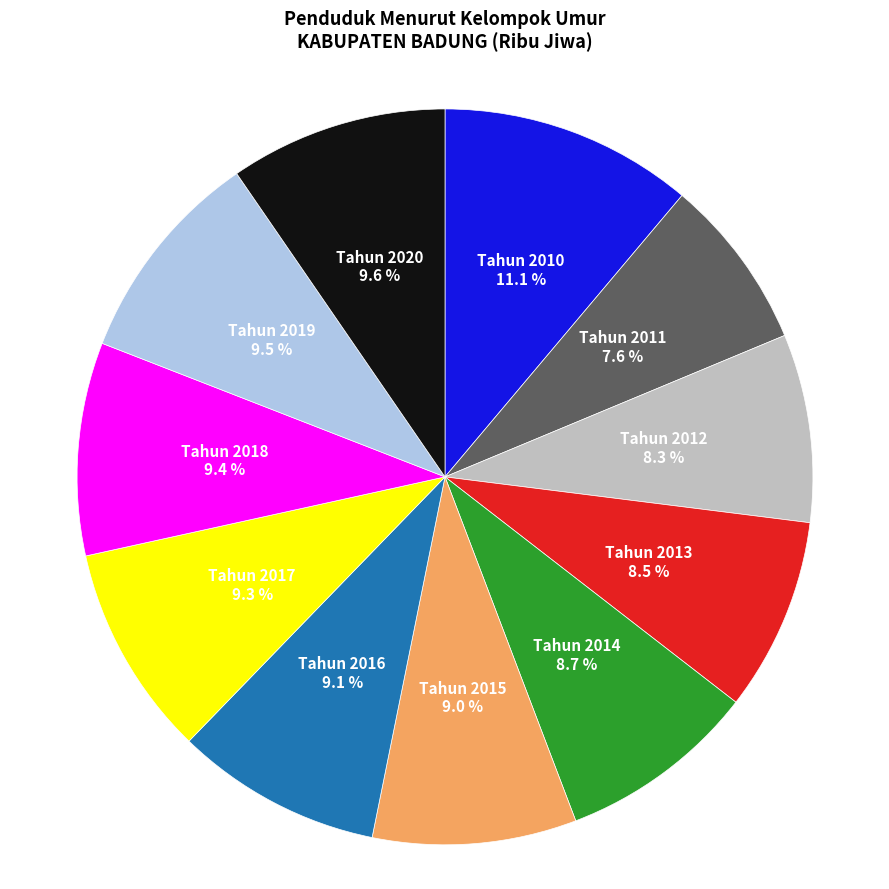

Is there a majority slice in this chart?

No